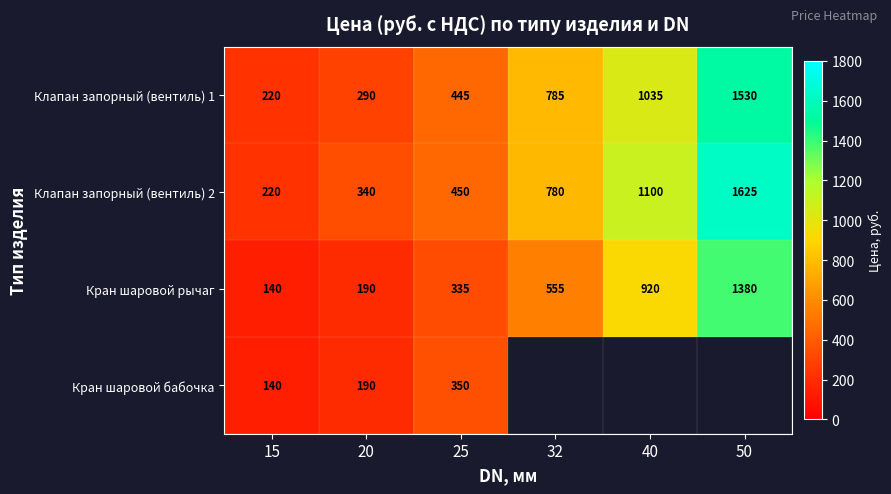

Is the value of Кран шаровой рычаг at 50 greater than the value of Клапан запорный (вентиль) 2 at 40?

Yes